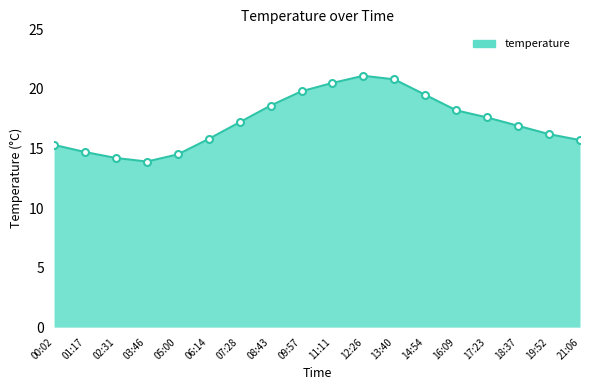

Does the chart have visible grid lines?

No